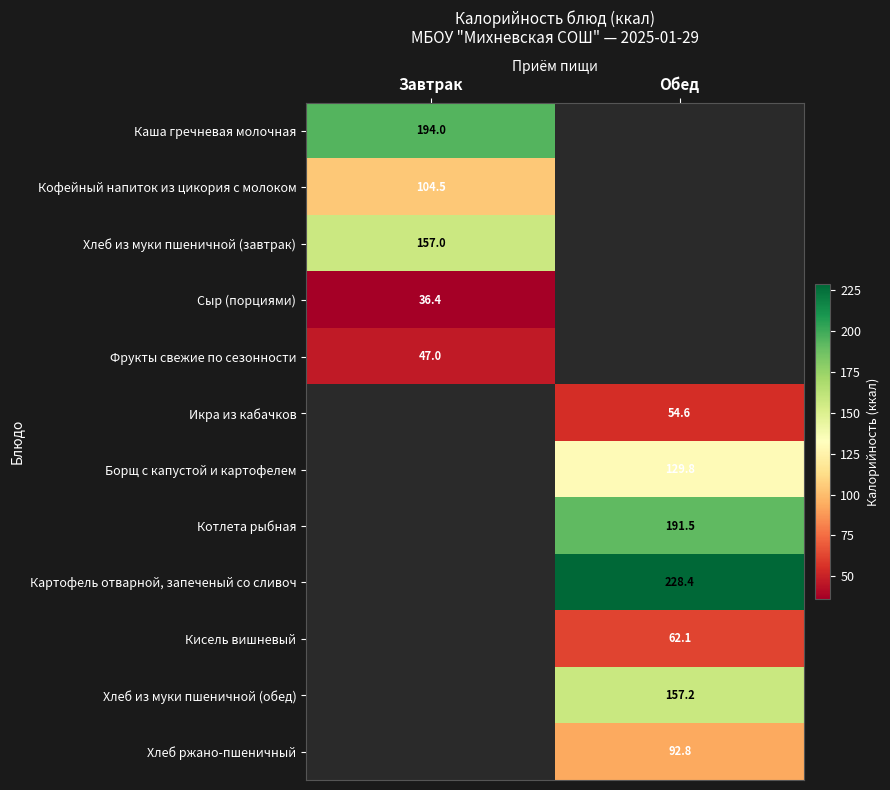

The value of Икра из кабачков at Обед is 54.6. True or false?

True